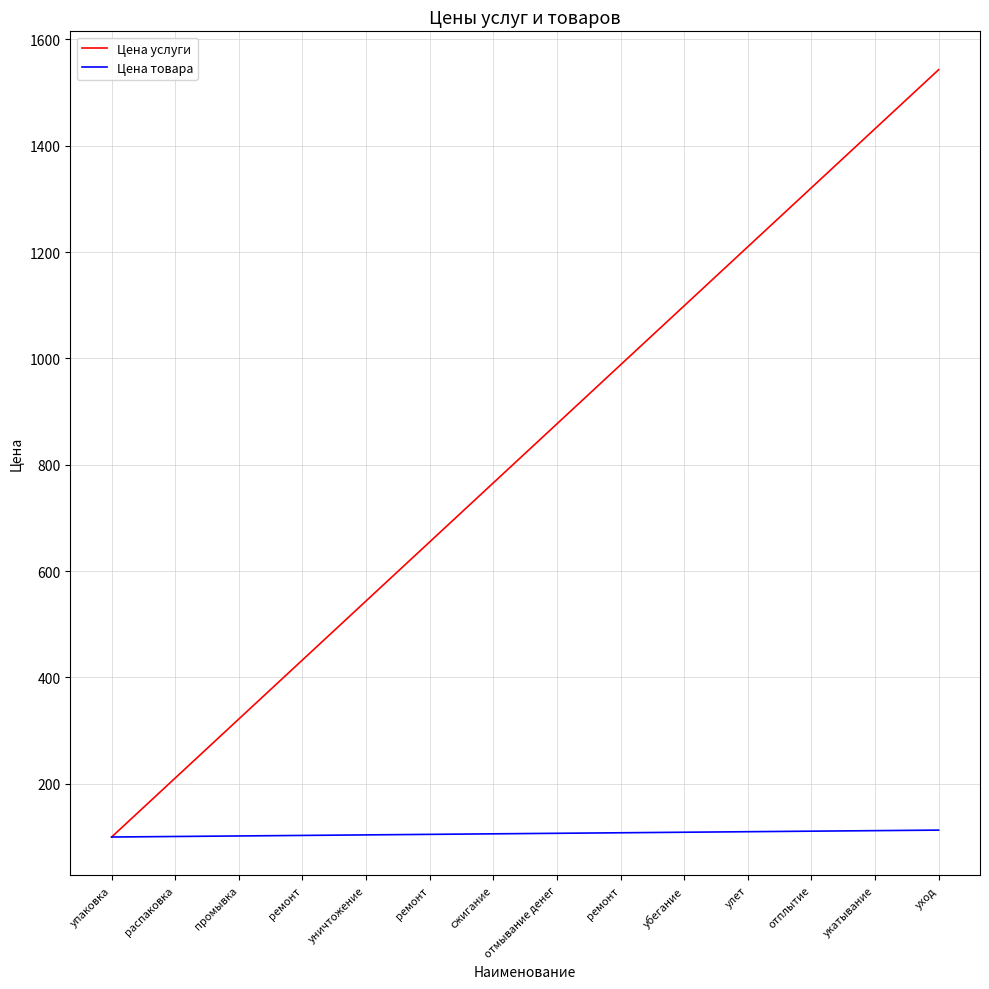

Count the number of categories in the chart.

14